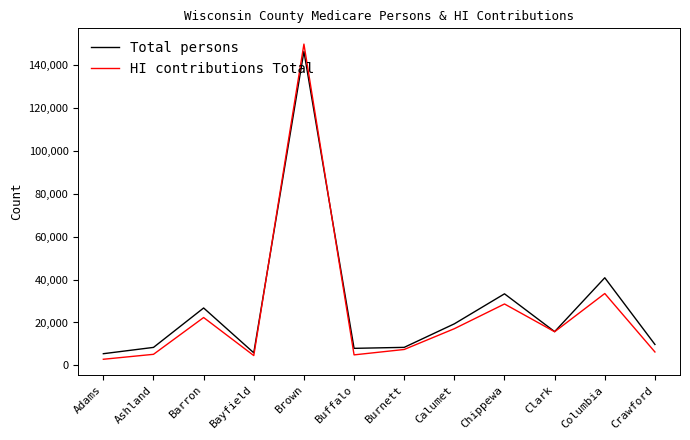

How many lines are shown in the chart?

2